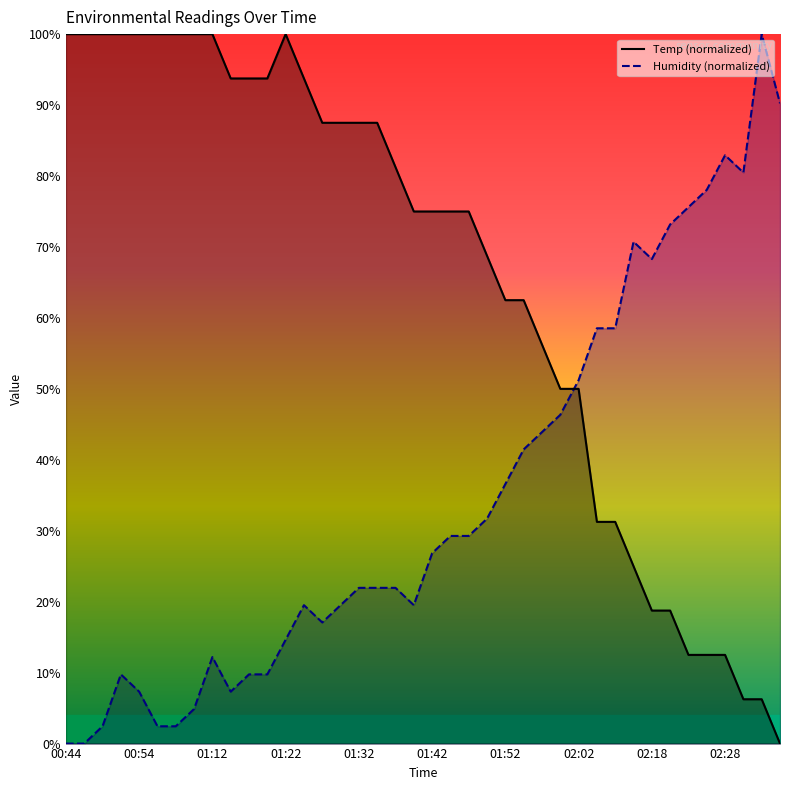

Where does the Temp series first go above 75?

00:44